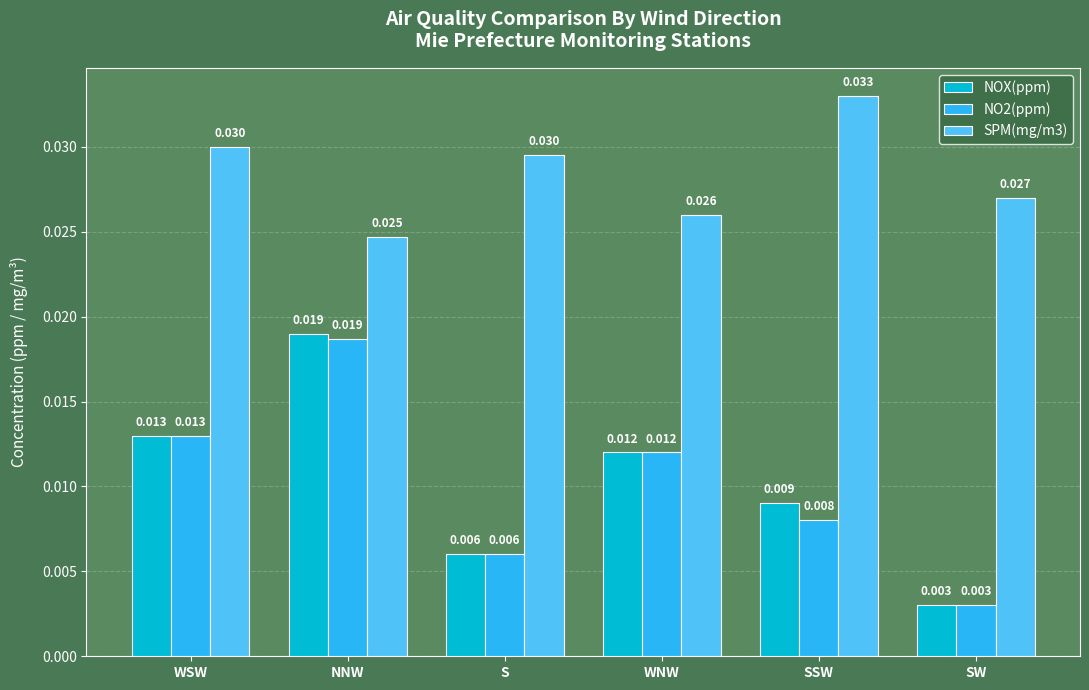

Are the bars horizontal?

No